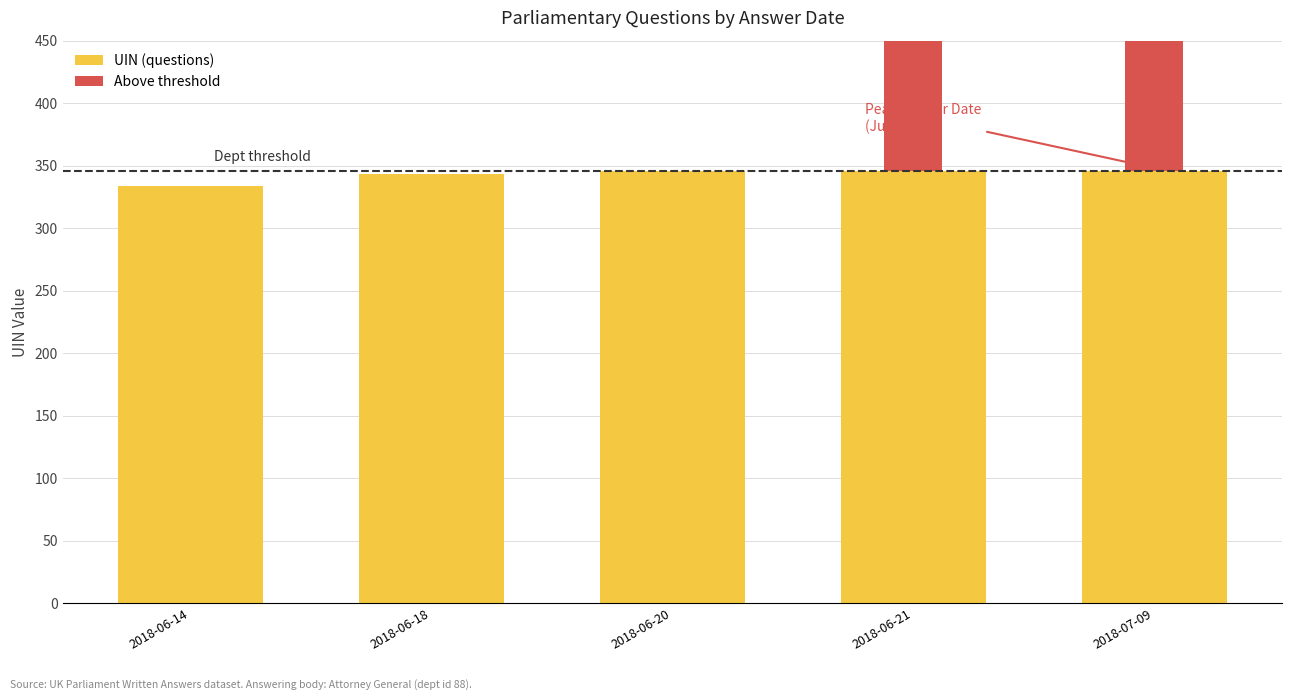

Reading right to left, extract all data points from this chart.

UIN (questions): 2018-07-09=346.1	2018-06-21=346.1	2018-06-20=346.1	2018-06-18=343.7	2018-06-14=333.4
Above threshold: 2018-07-09=348.1	2018-06-21=347.6	2018-06-20=0.0	2018-06-18=0.0	2018-06-14=0.0